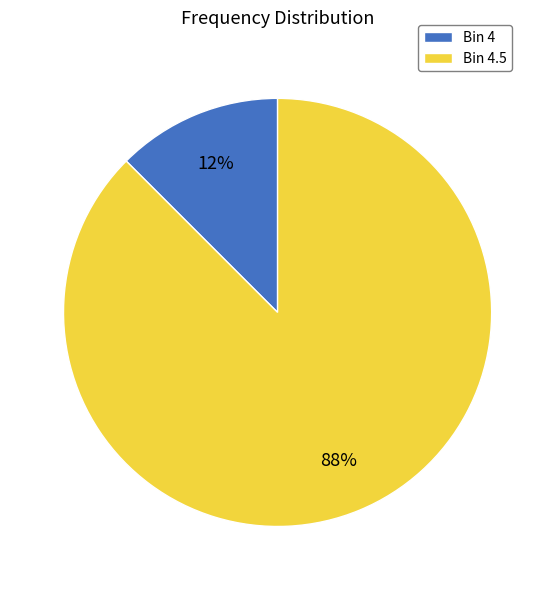

Between Bin 4 and Bin 4.5, which is larger?

Bin 4.5